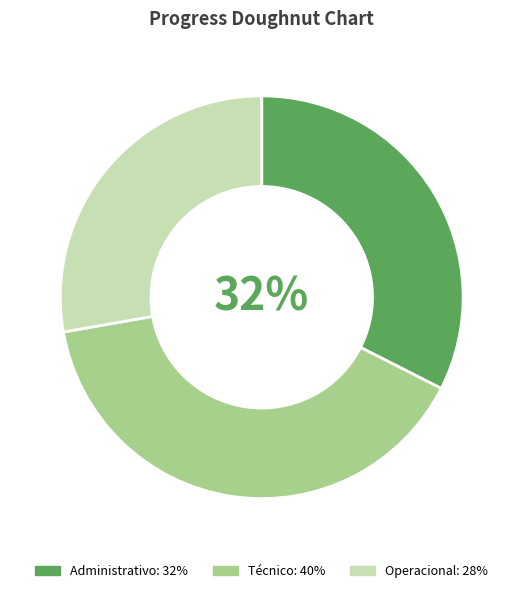

Count the number of slices in the pie.

3